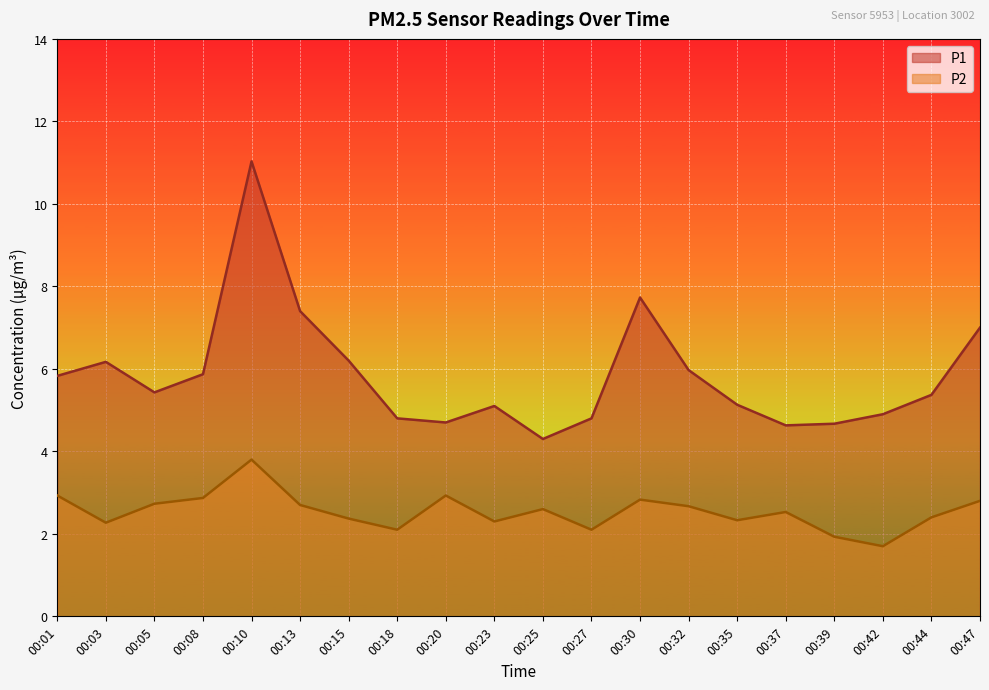

True or false: P2 has a value of 1.6 at 00:03.

False